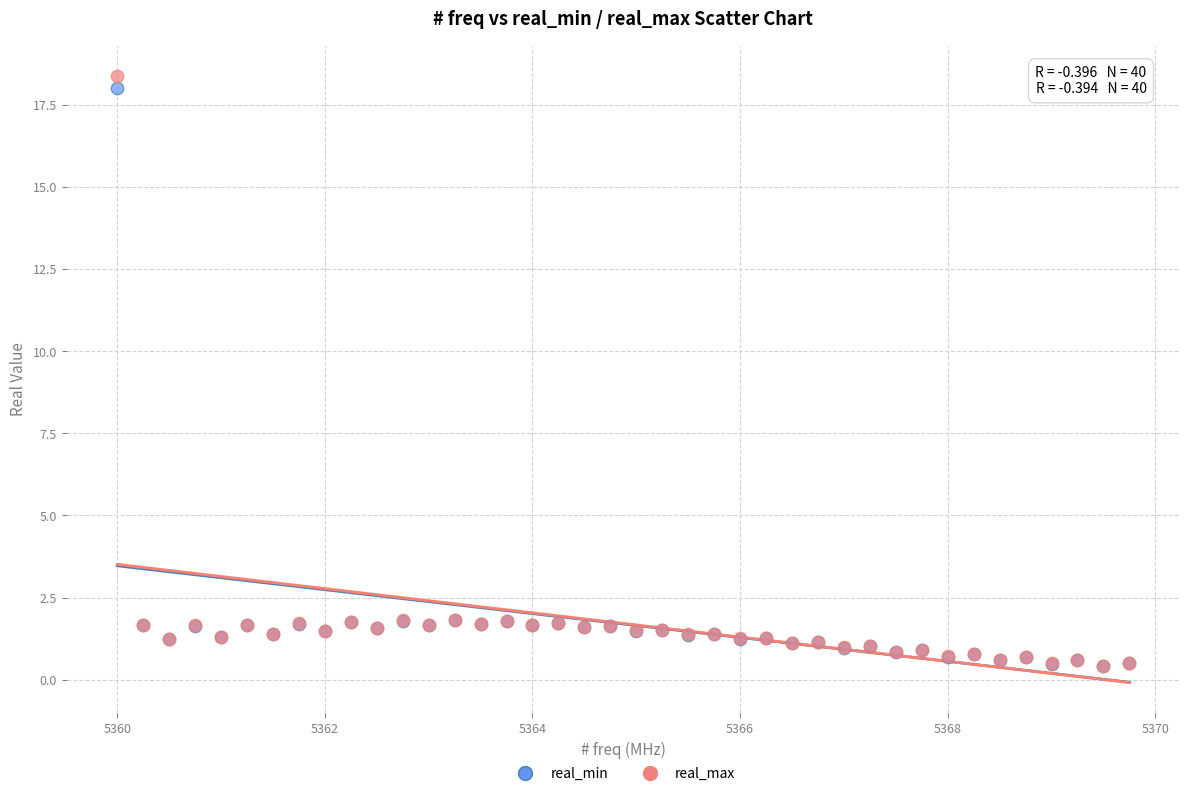

Which series has the widest spread of Y values?

real_max